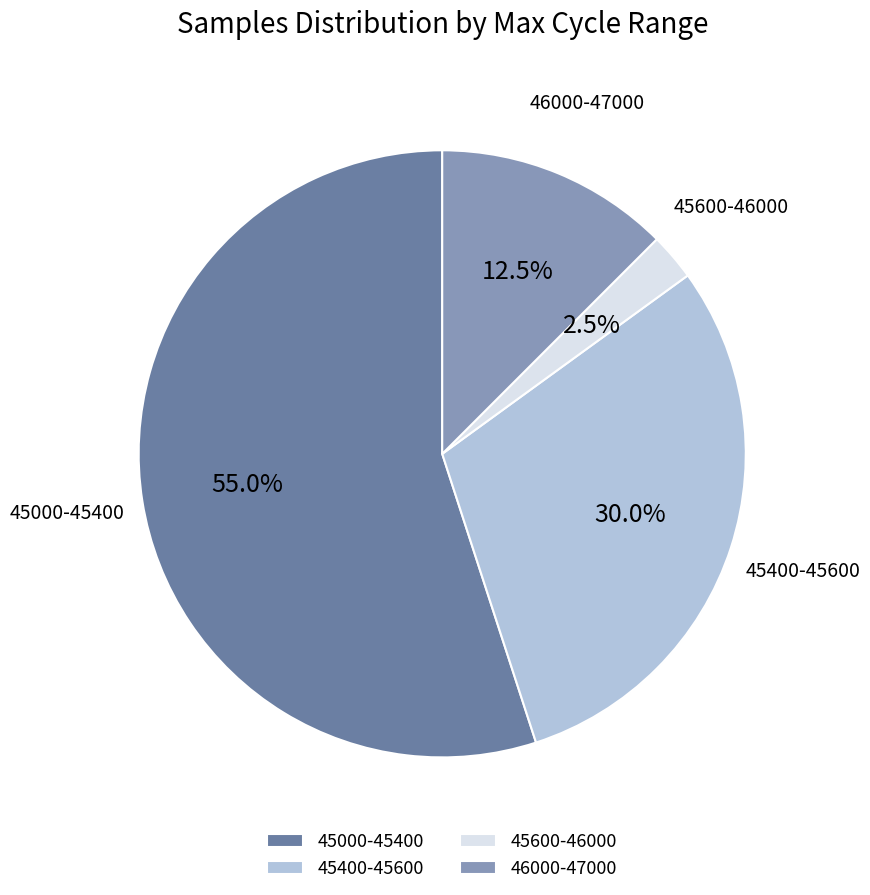

Rank the categories by value from lowest to highest.

45600-46000, 46000-47000, 45400-45600, 45000-45400